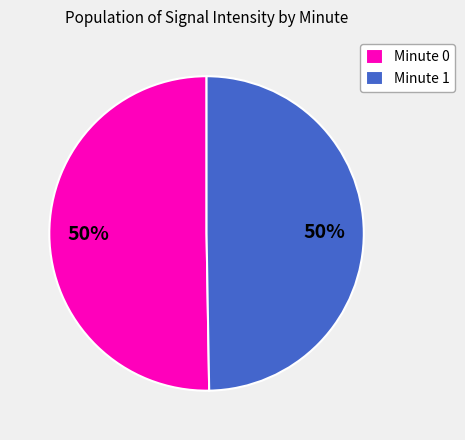

Is the sum of Minute 1 and Minute 0 greater than half?

Yes